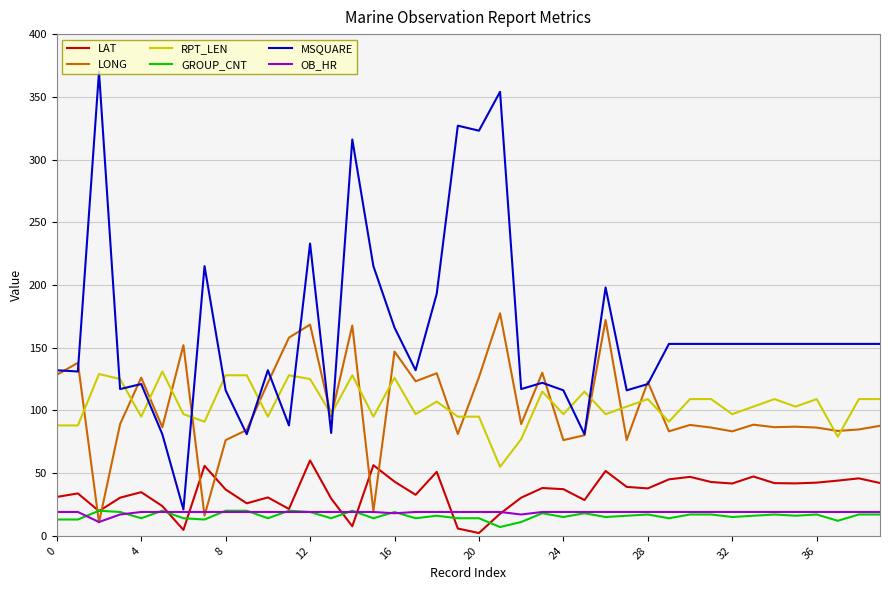

True or false: OB_HR and RPT_LEN cross at least once.

False